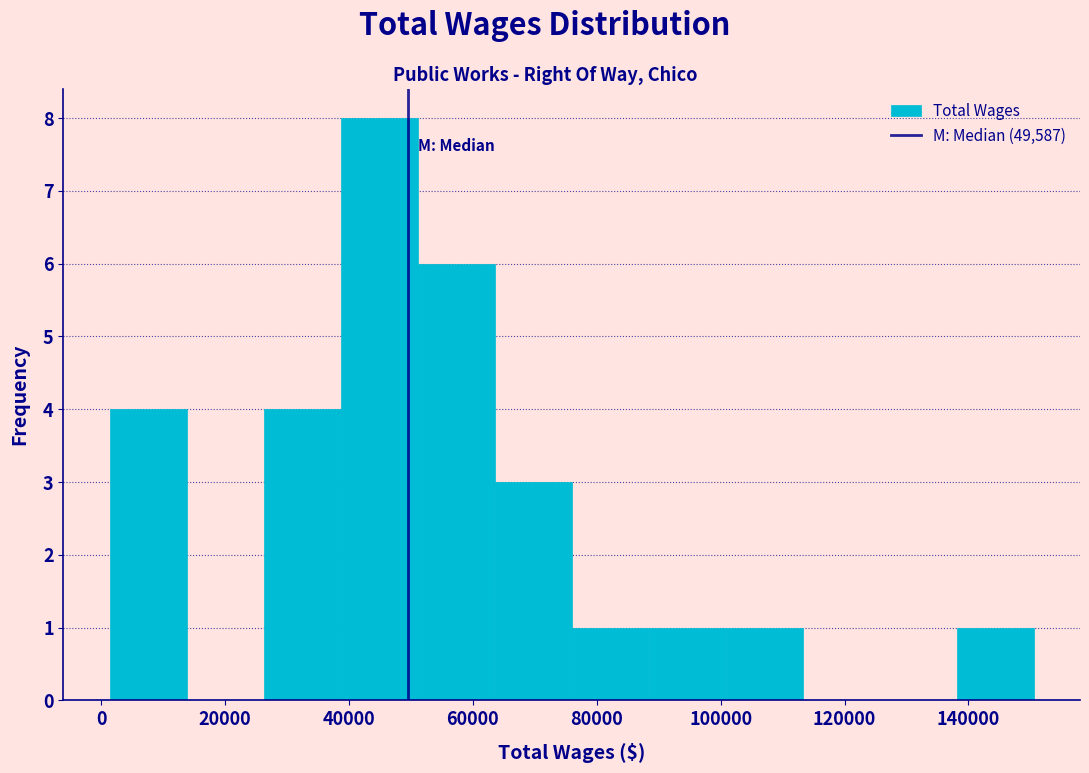

Reading left to right, list every bar in this chart as the range it spans on the x-axis followed by its height. Neither the bar edges nor the heights are printed on the chart, so give them approximately, as read against the axes.

2000 to 14000: 4
14000 to 26000: 0
26000 to 38000: 4
38000 to 52000: 8
52000 to 64000: 6
64000 to 76000: 3
76000 to 88000: 1
88000 to 100000: 1
100000 to 114000: 1
114000 to 126000: 0
126000 to 138000: 0
138000 to 150000: 1